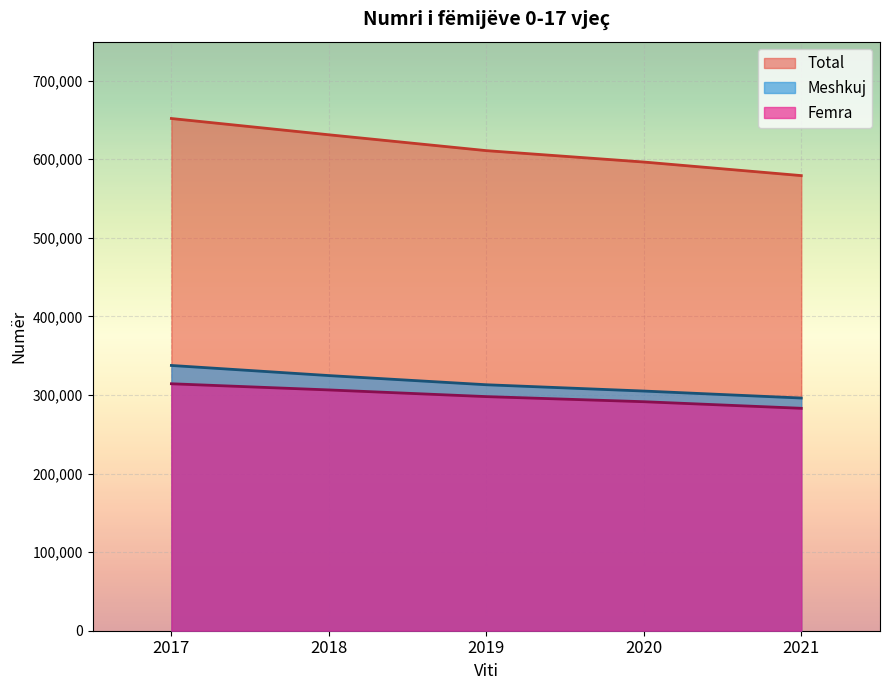

What is the greatest value displayed?

651876